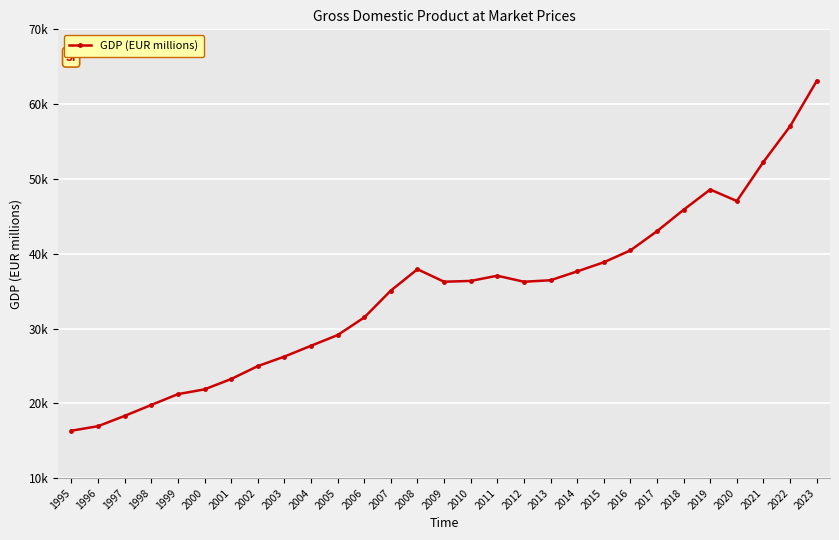

List the labels in order of value, largest first.

2023, 2022, 2021, 2019, 2020, 2018, 2017, 2016, 2015, 2008, 2014, 2011, 2013, 2010, 2009, 2012, 2007, 2006, 2005, 2004, 2003, 2002, 2001, 2000, 1999, 1998, 1997, 1996, 1995